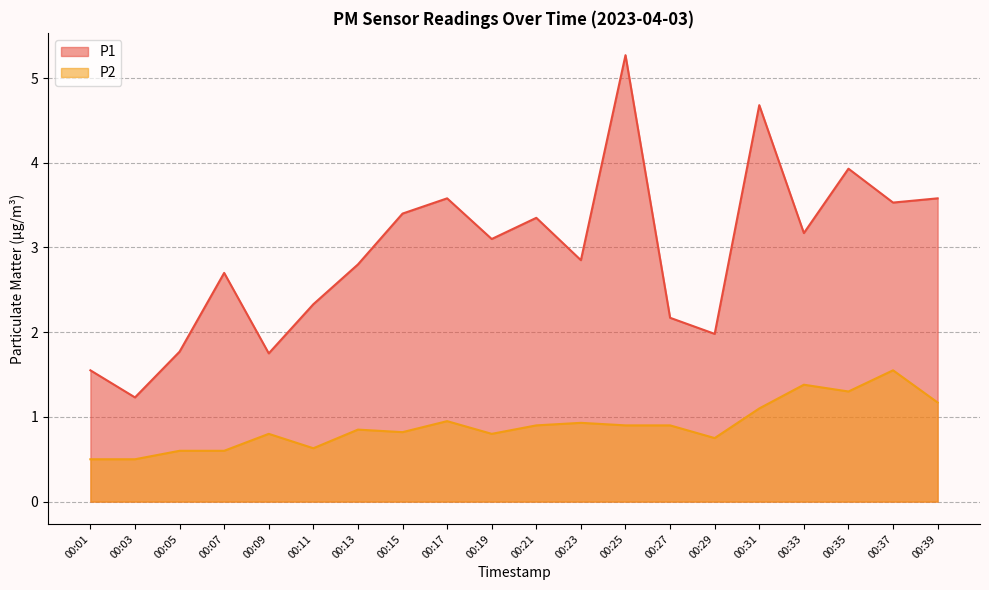

What is the value of the P1 point at the 13th from the left?

5.3